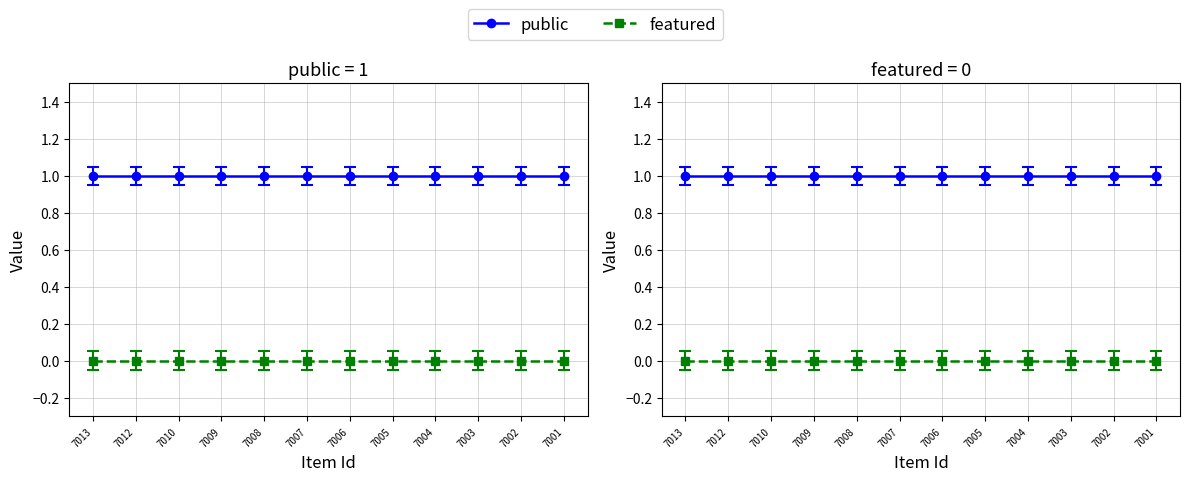

Is it true that public equals 1 at 7010?

False